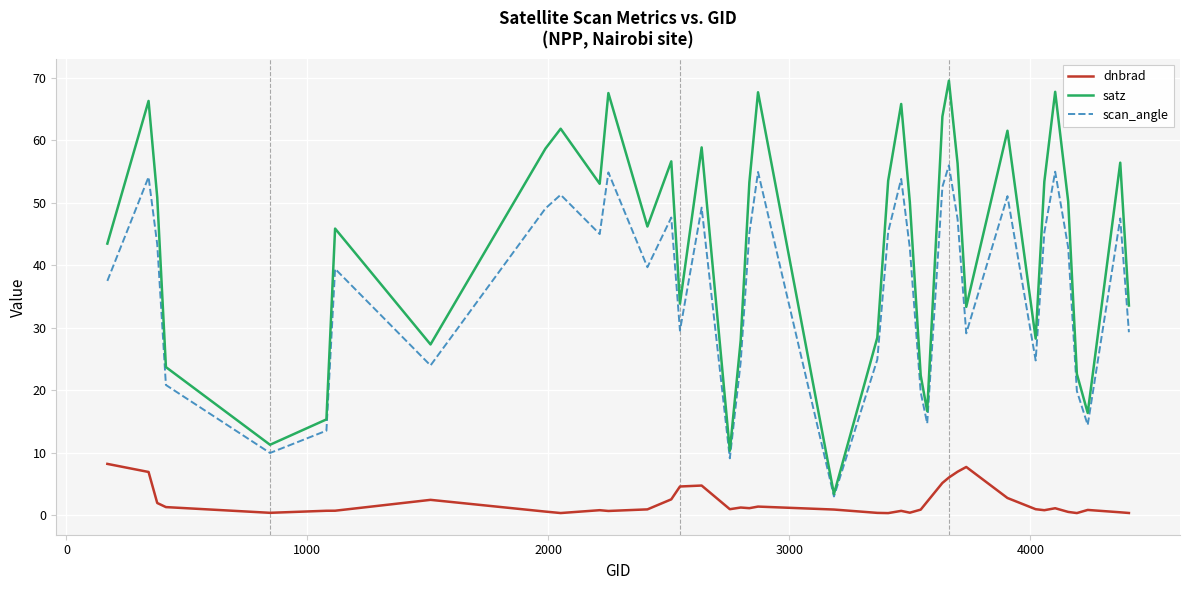

Which series has the largest total across all categories?

satz